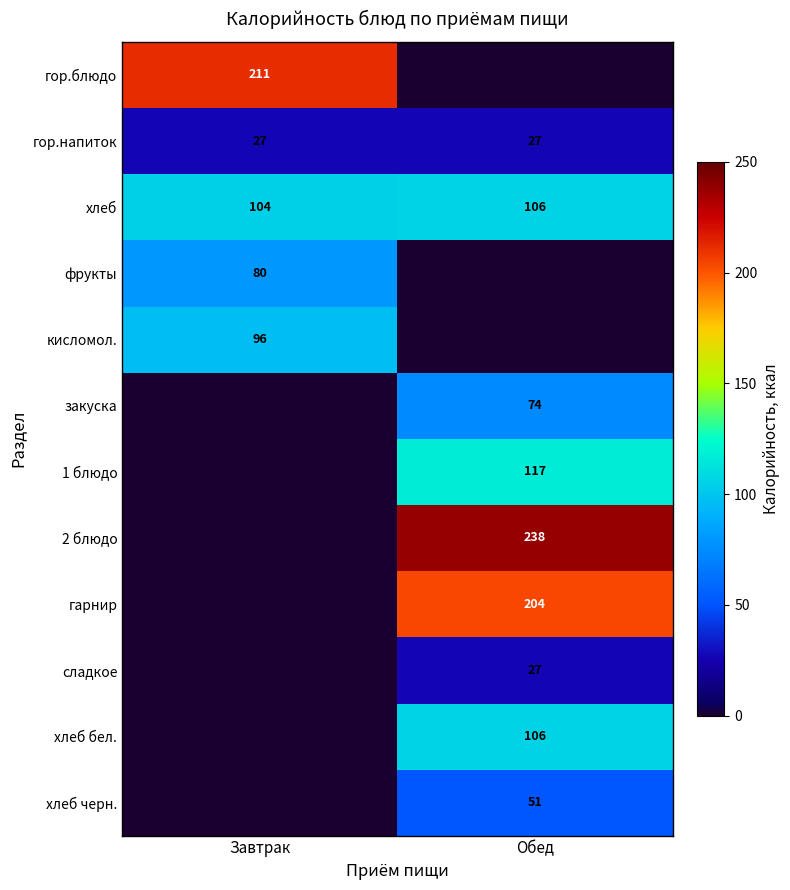

Count the number of data series in this chart.

12